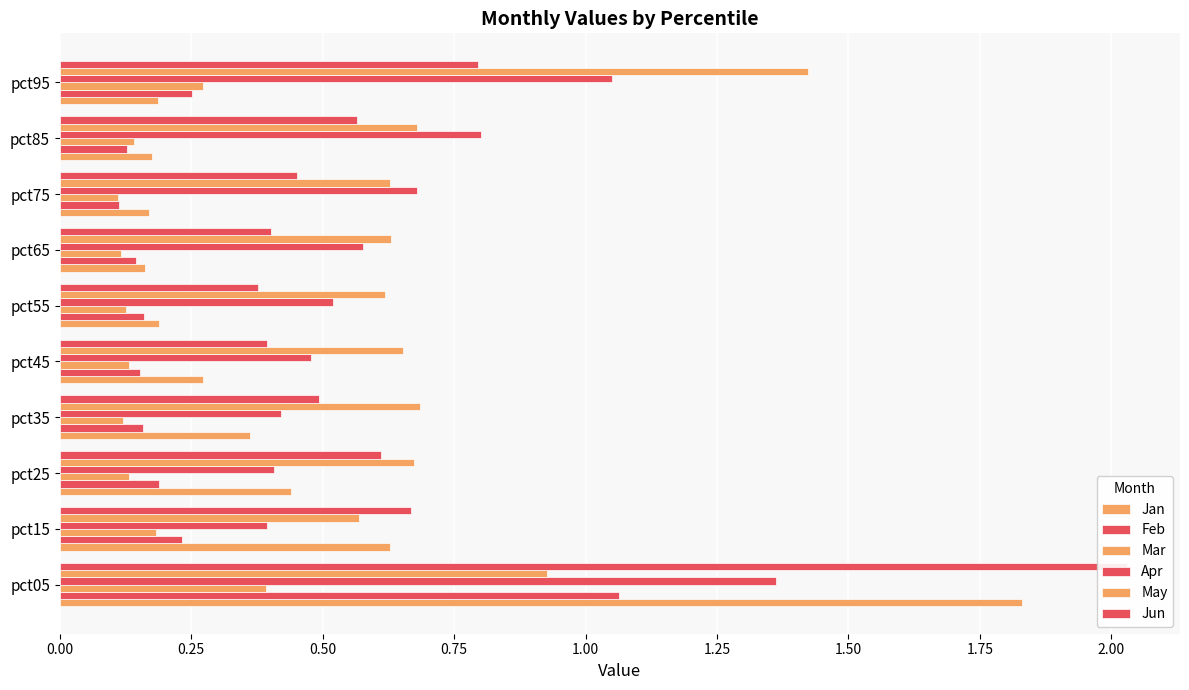

Reading left to right, transcribe all the data shown in this chart.

Jan: 1.8	0.6	0.4	0.4	0.3	0.2	0.2	0.2	0.2	0.2
Feb: 1.1	0.2	0.2	0.2	0.2	0.2	0.1	0.1	0.1	0.3
Mar: 0.4	0.2	0.1	0.1	0.1	0.1	0.1	0.1	0.1	0.3
Apr: 1.4	0.4	0.4	0.4	0.5	0.5	0.6	0.7	0.8	1.0
May: 0.9	0.6	0.7	0.7	0.7	0.6	0.6	0.6	0.7	1.4
Jun: 2.0	0.7	0.6	0.5	0.4	0.4	0.4	0.5	0.6	0.8